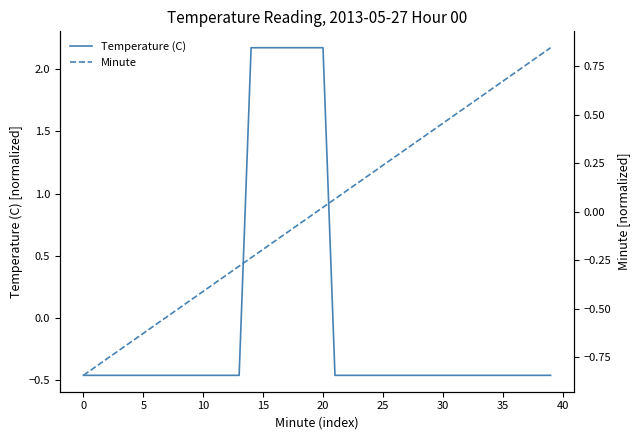

At how many categories does at least one series exceed 0?

26